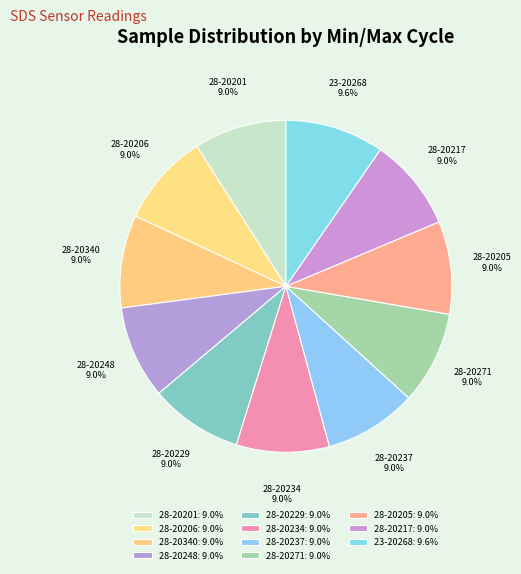

To the nearest percent, what is the average slice percentage?

9%